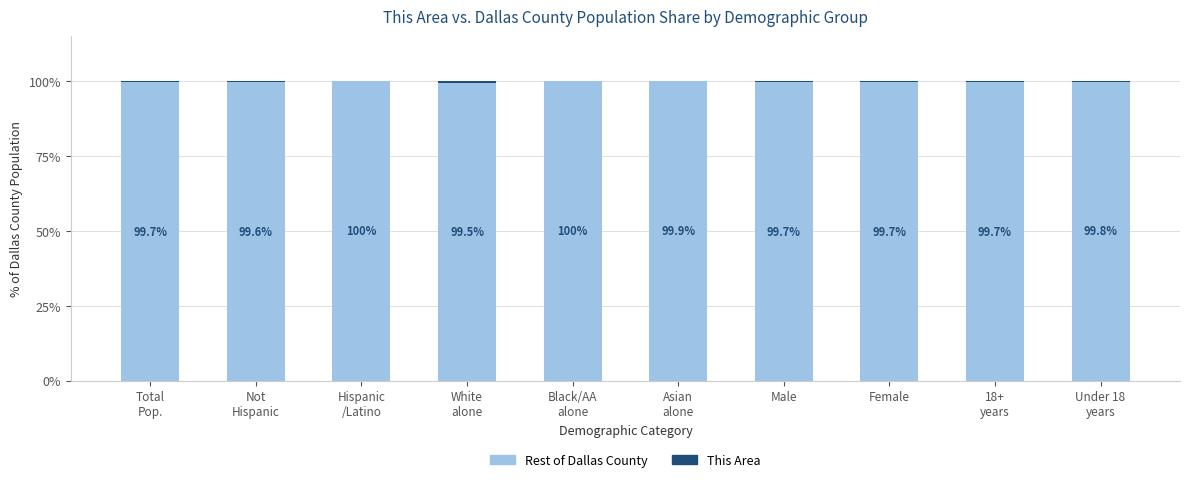

Where is Rest of Dallas County nearest to the value 99?

White
alone